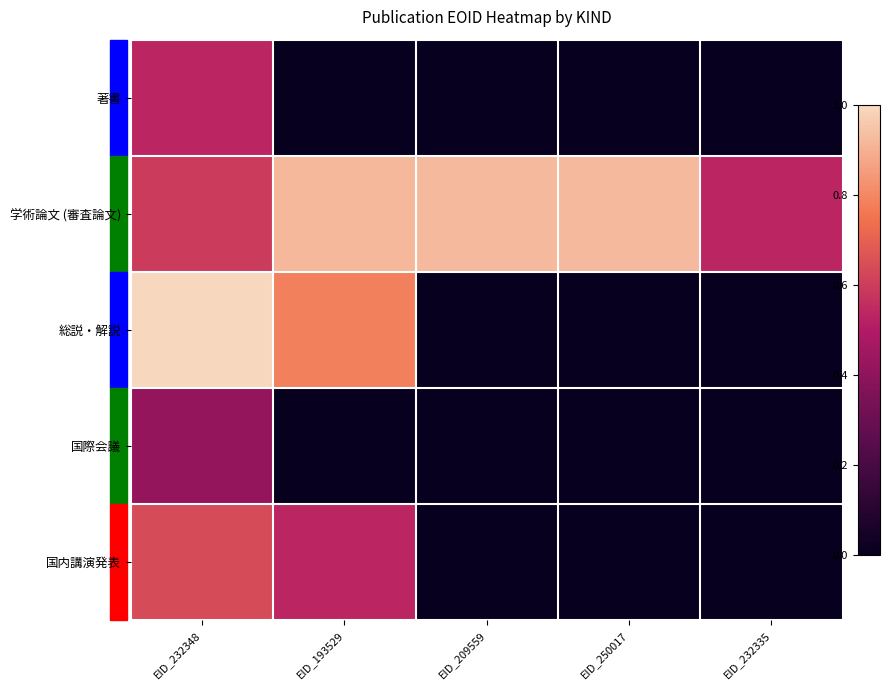

At which category is the sum across all series the highest?

EID_232348